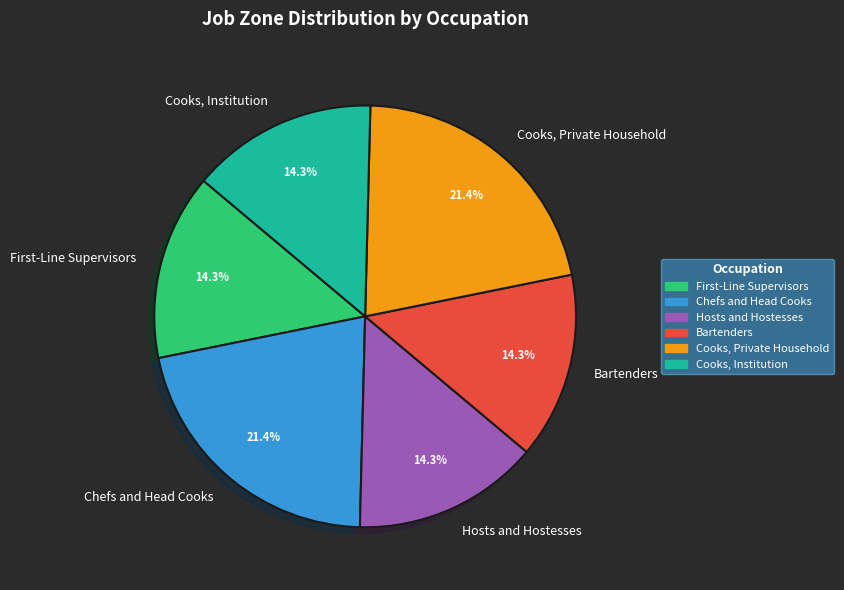

Is there any slice that represents more than half of the pie?

No